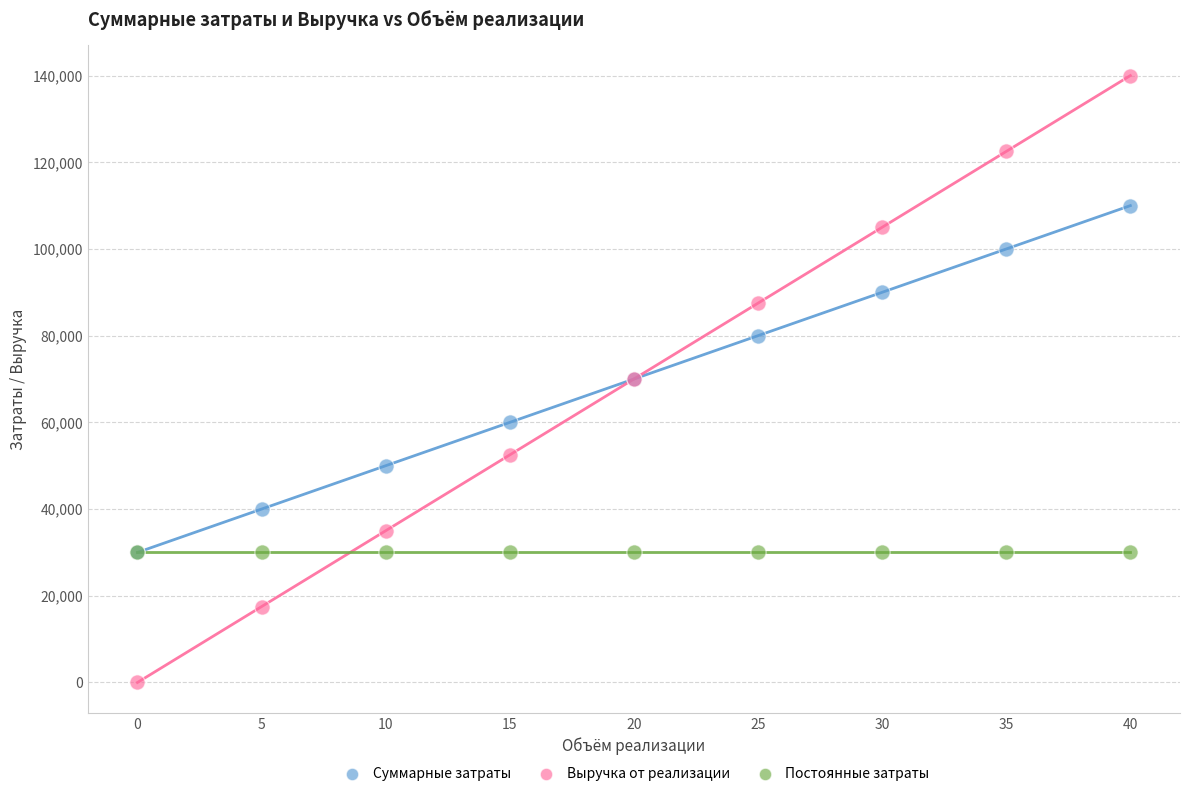

Which series contains the highest Y value?

Выручка от реализации